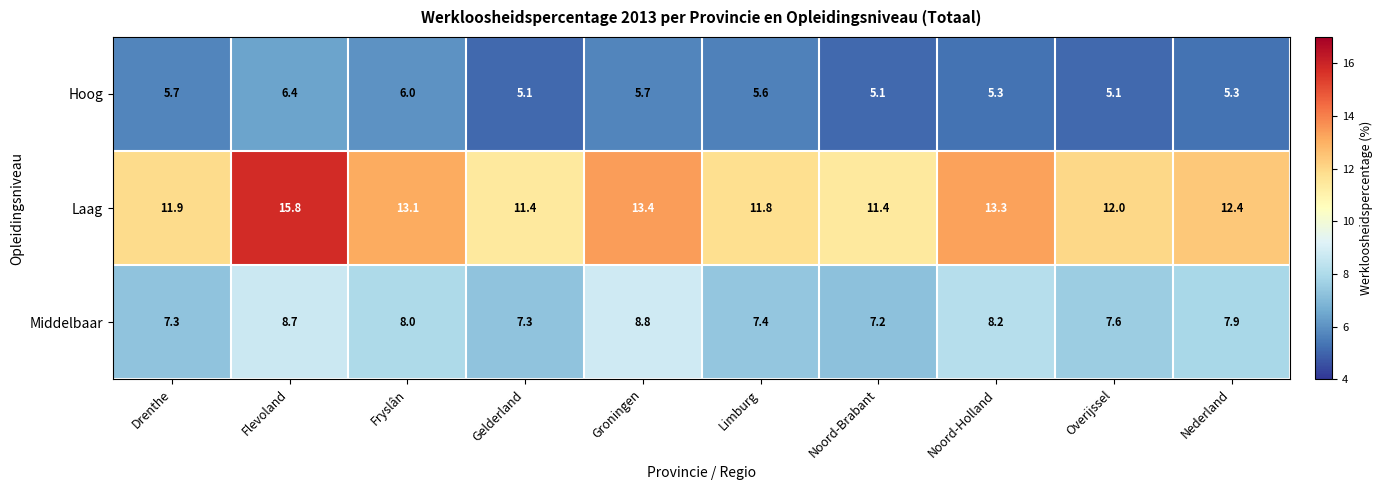

At Overijssel, list the series in order from largest to smallest.

Laag, Middelbaar, Hoog